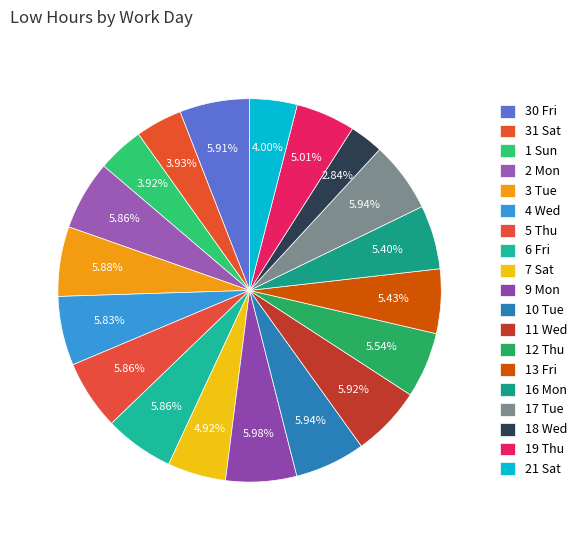

Approximately how many times larger is the value at 31 Sat compared to 16 Mon?

0.7